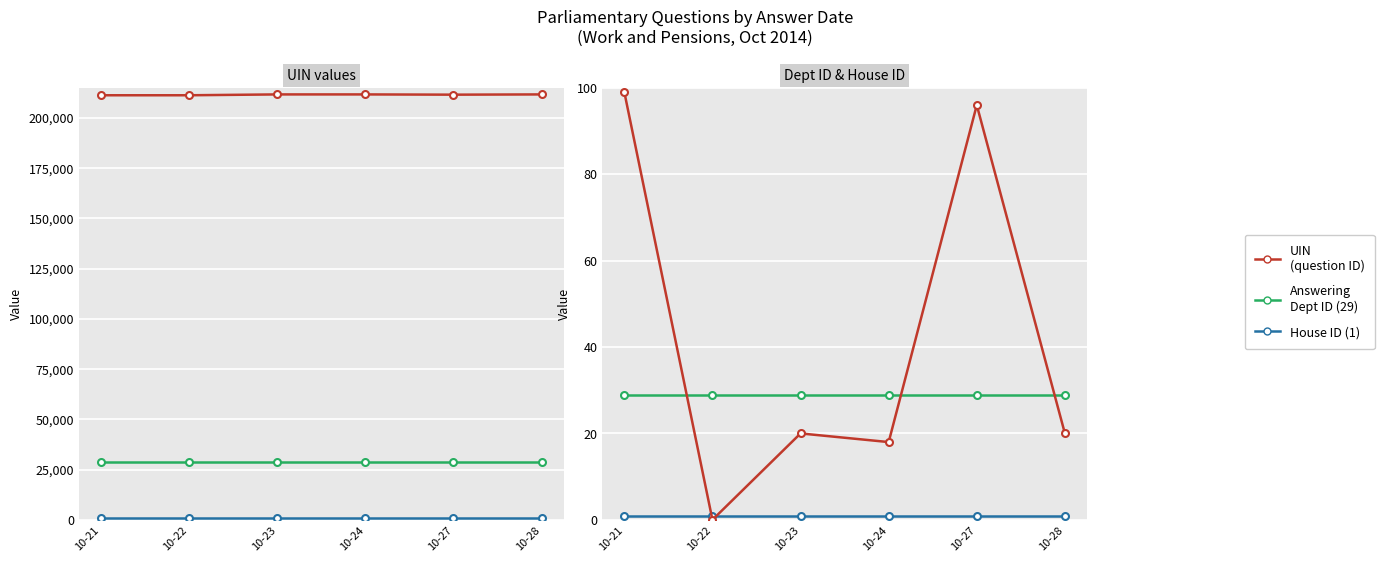

What is the value of the Answering Dept ID point at the 1st from the left?

29